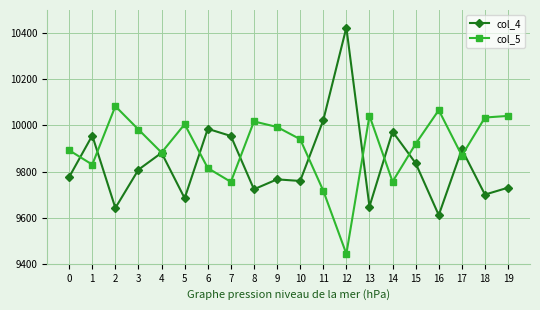

Which series has the widest spread of values?

col_4